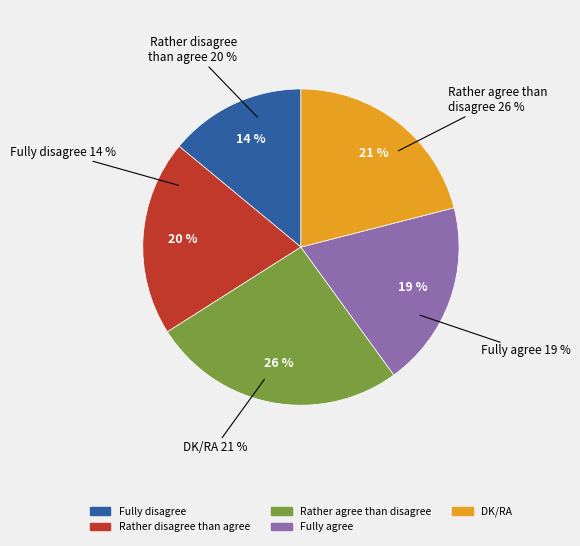

Which has a higher value, Fully agree or DK/RA?

DK/RA